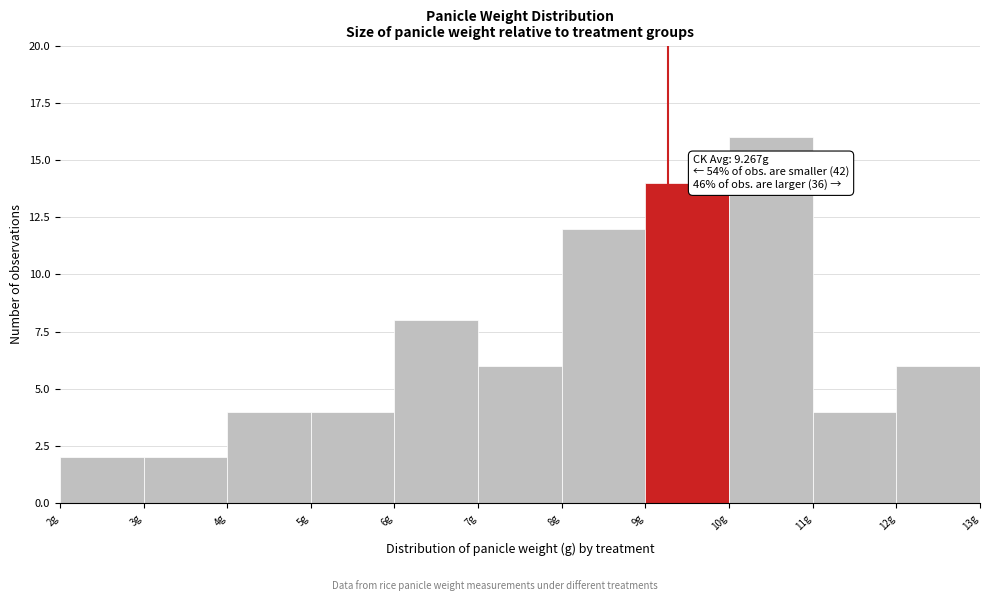

Which range on the x-axis has the tallest bar?

10 to 11